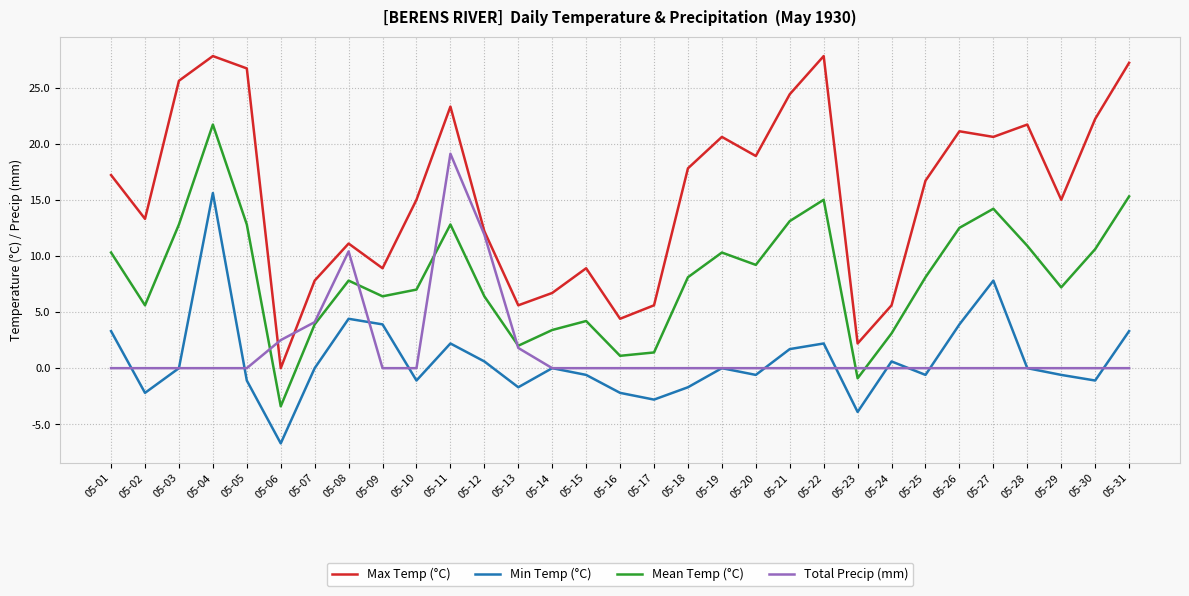

What are all the series names shown in the legend?

Max Temp (°C), Min Temp (°C), Mean Temp (°C), Total Precip (mm)